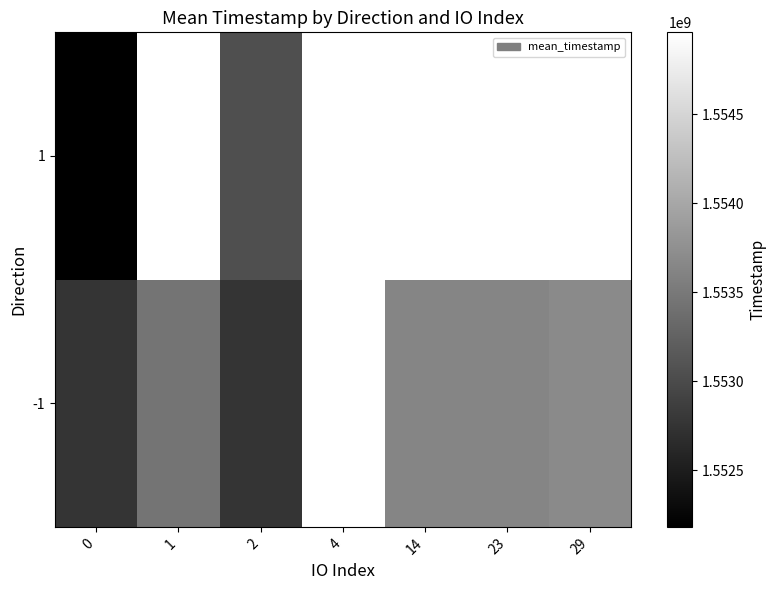

Rank the series by their maximum value, from highest to lowest.

row_0, row_1